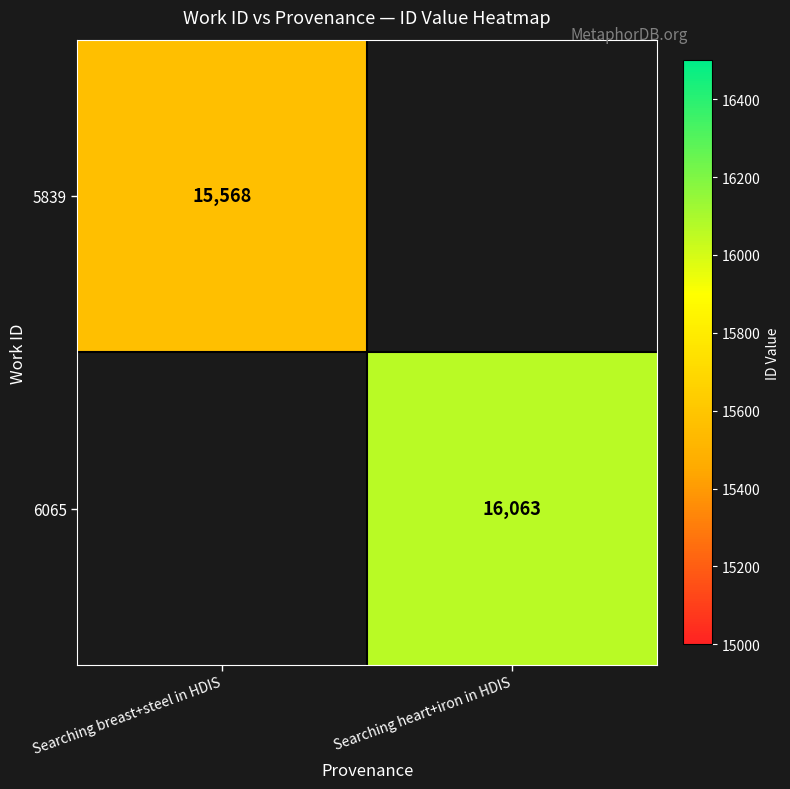

The value of 6065 at Searching heart+iron in HDIS is 16063. True or false?

True